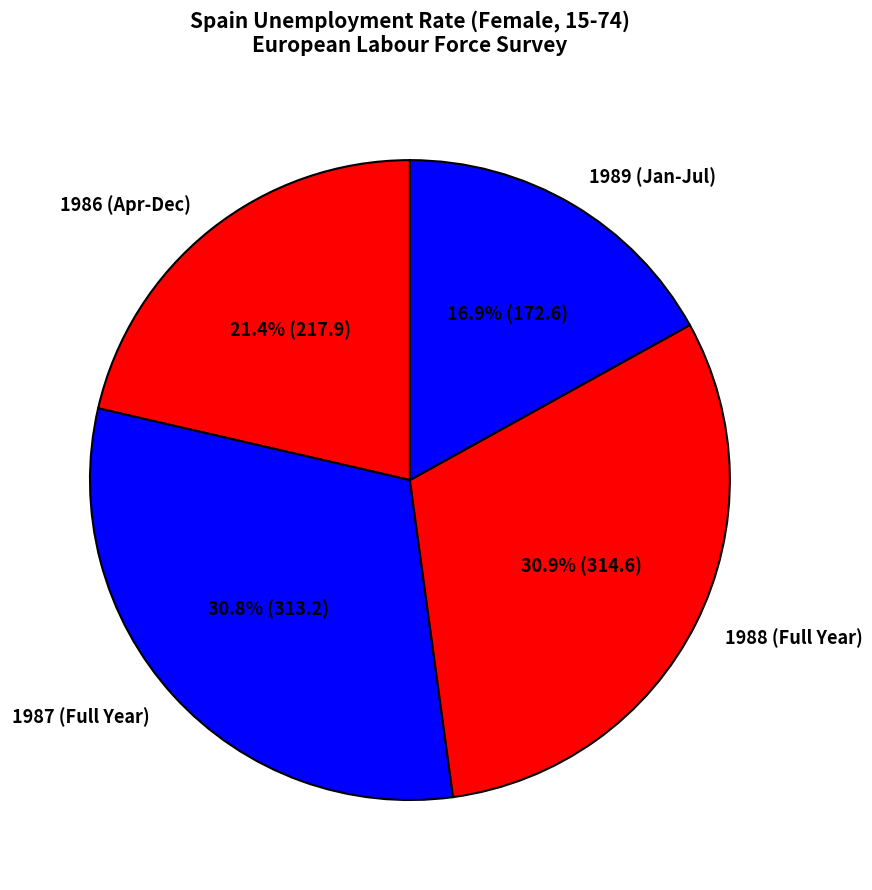

Which has a higher value, 1986 (Apr-Dec) or 1987 (Full Year)?

1987 (Full Year)